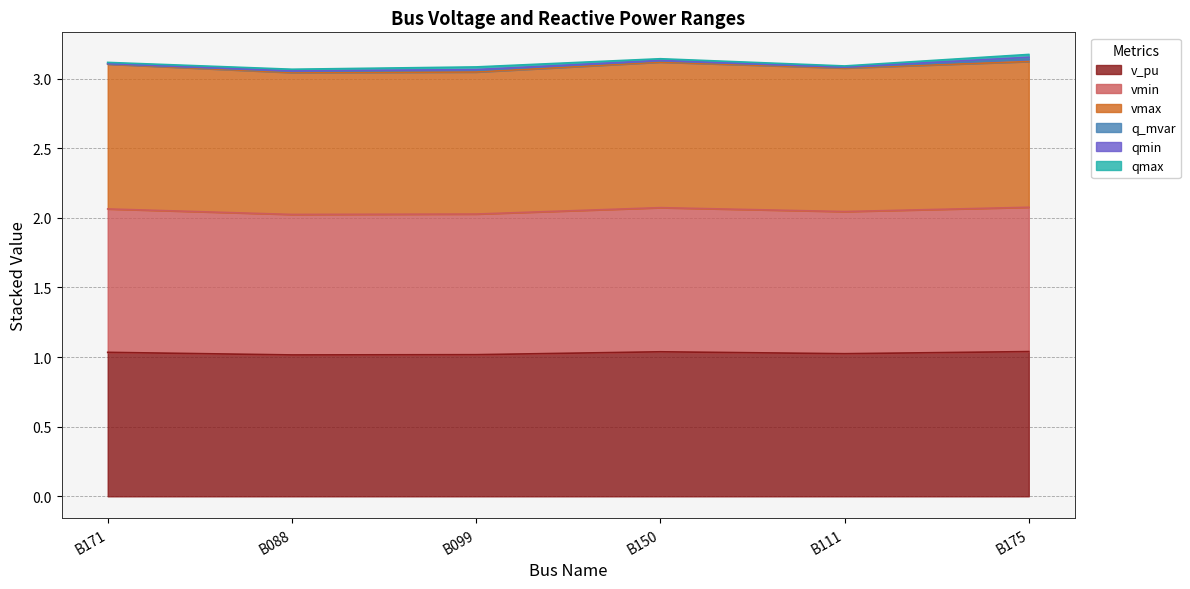

What position from the left is B171?

1